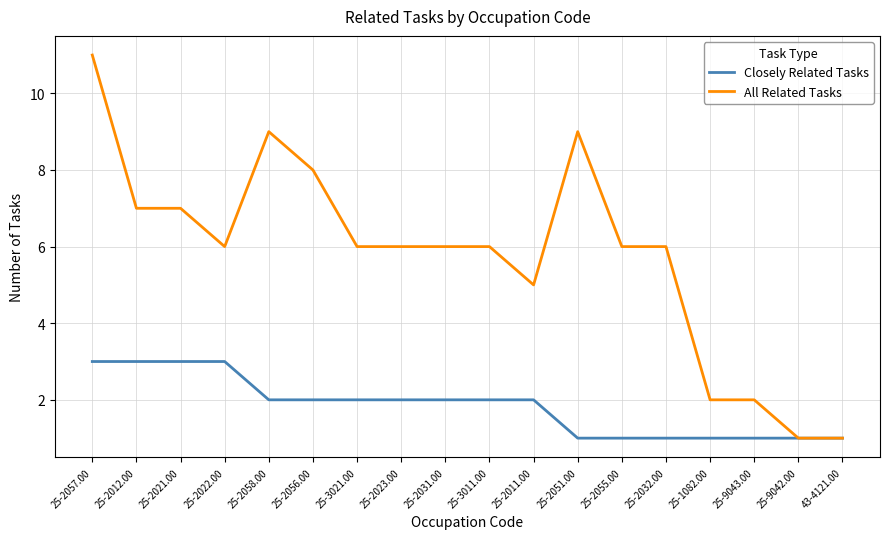

What is the difference between the highest and lowest values at 25-3021.00?

4